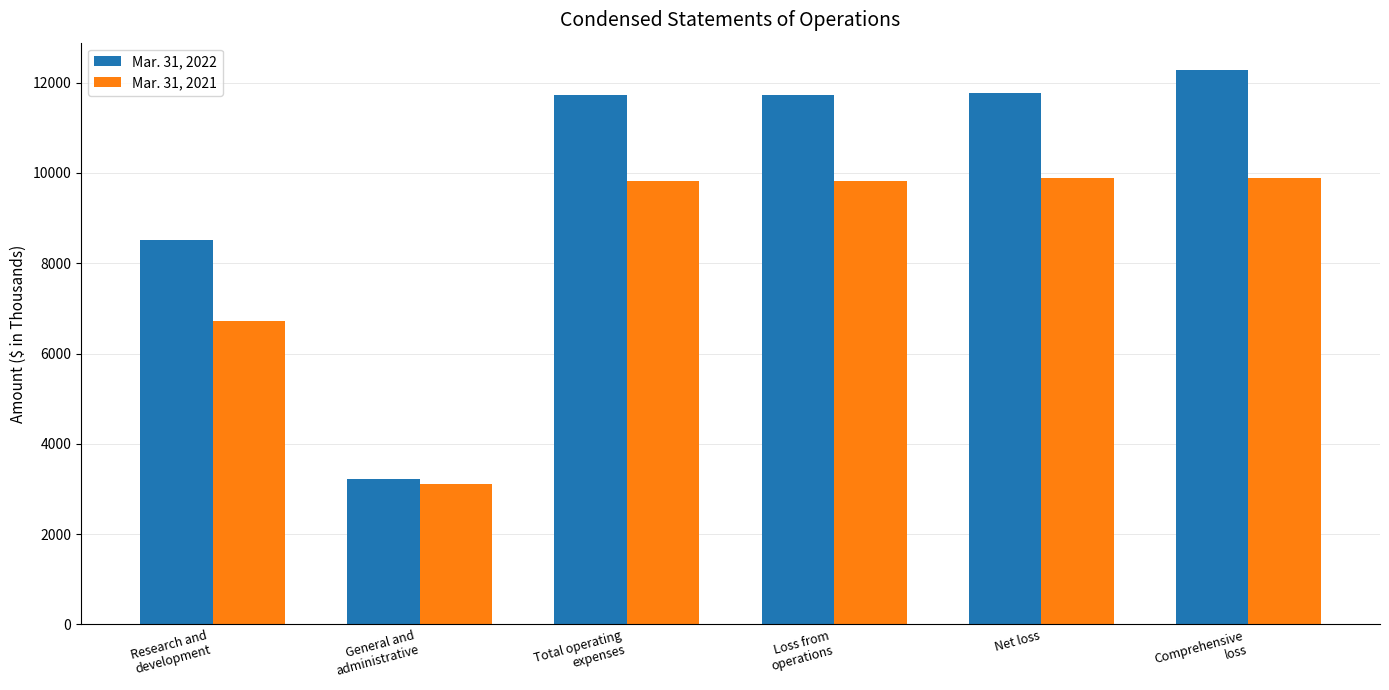

At which category is the sum across all series the highest?

Comprehensive
loss